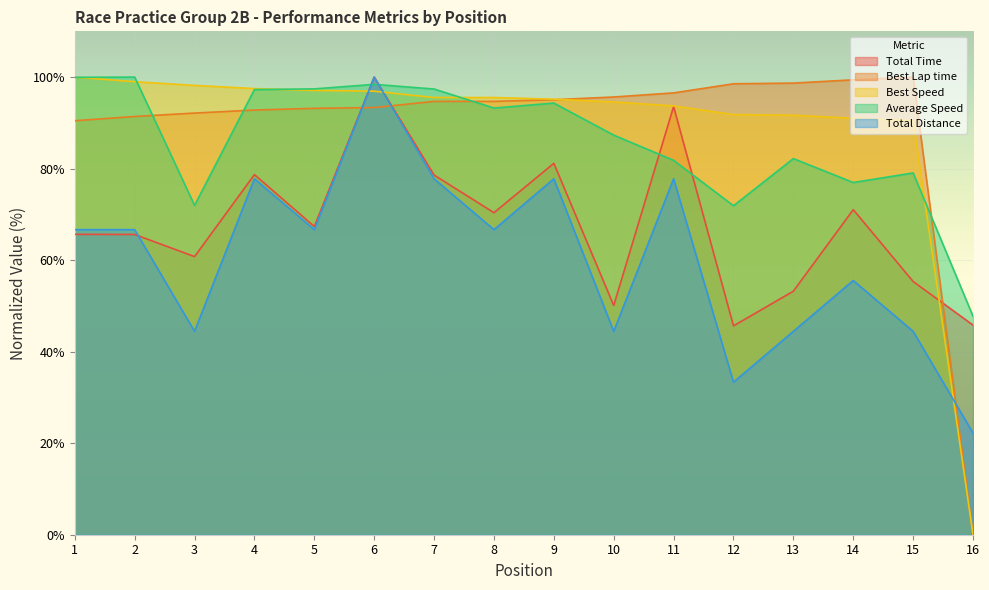

Reading left to right, list all the values displayed in this chart.

Total Time: 65.6	65.6	60.8	78.7	67.3	100.0	78.6	70.4	81.2	50.1	93.6	45.6	53.2	71.0	55.3	45.8
Best Lap time: 90.5	91.4	92.1	92.8	93.2	93.3	94.7	94.7	95.1	95.7	96.5	98.5	98.7	99.4	100.0	0.0
Best Speed: 100.0	99.0	98.2	97.5	97.1	96.9	95.5	95.5	95.2	94.6	93.7	91.8	91.7	91.0	90.5	0.0
Average Speed: 100.0	100.0	72.0	97.3	97.4	98.4	97.4	93.2	94.3	87.3	81.8	71.9	82.2	77.0	79.1	47.7
Total Distance: 66.7	66.7	44.4	77.8	66.7	100.0	77.8	66.7	77.8	44.4	77.8	33.3	44.4	55.6	44.4	22.2